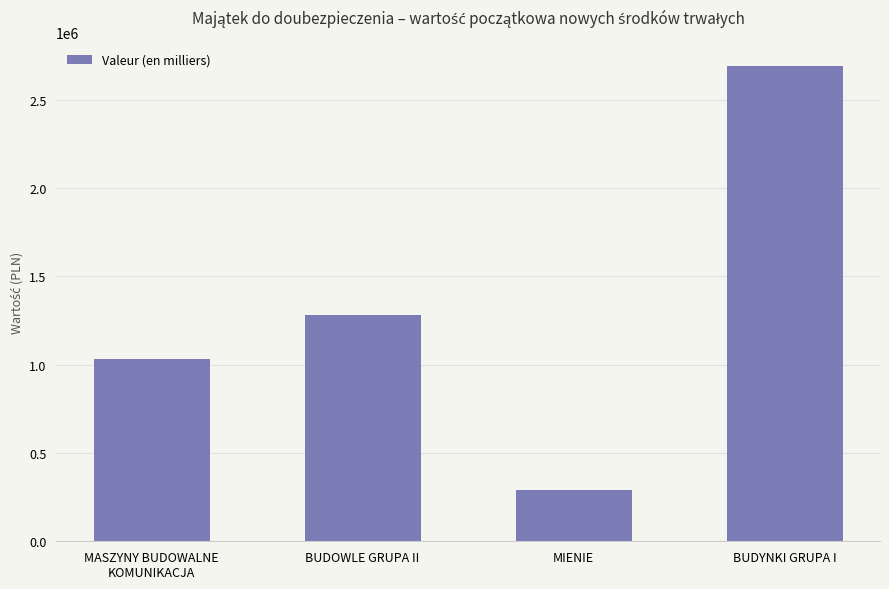

Count the values in the range 1030000 to 2690000.

3